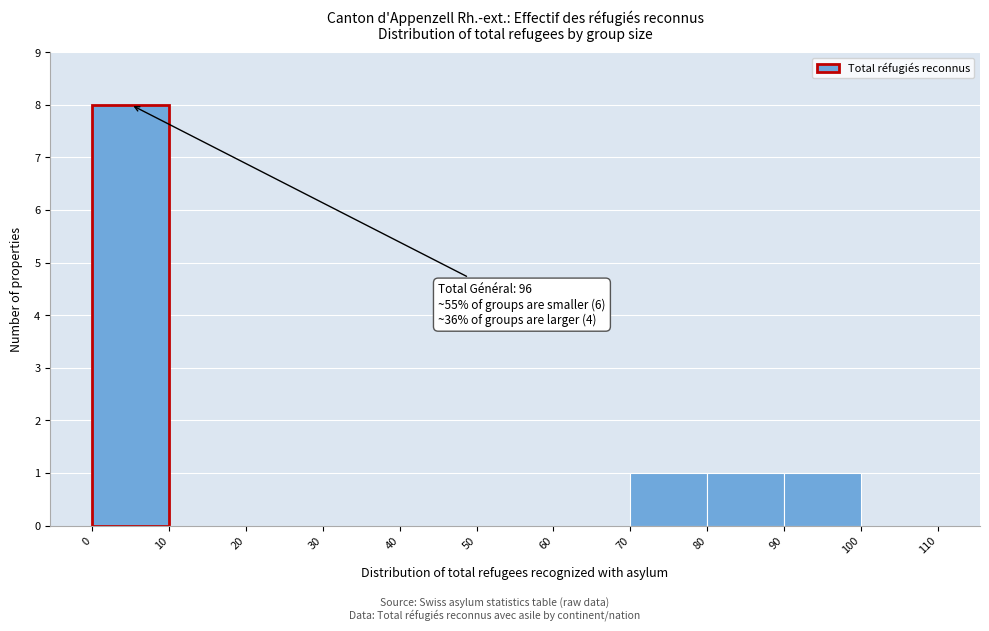

Which range on the x-axis has the tallest bar?

0 to 10